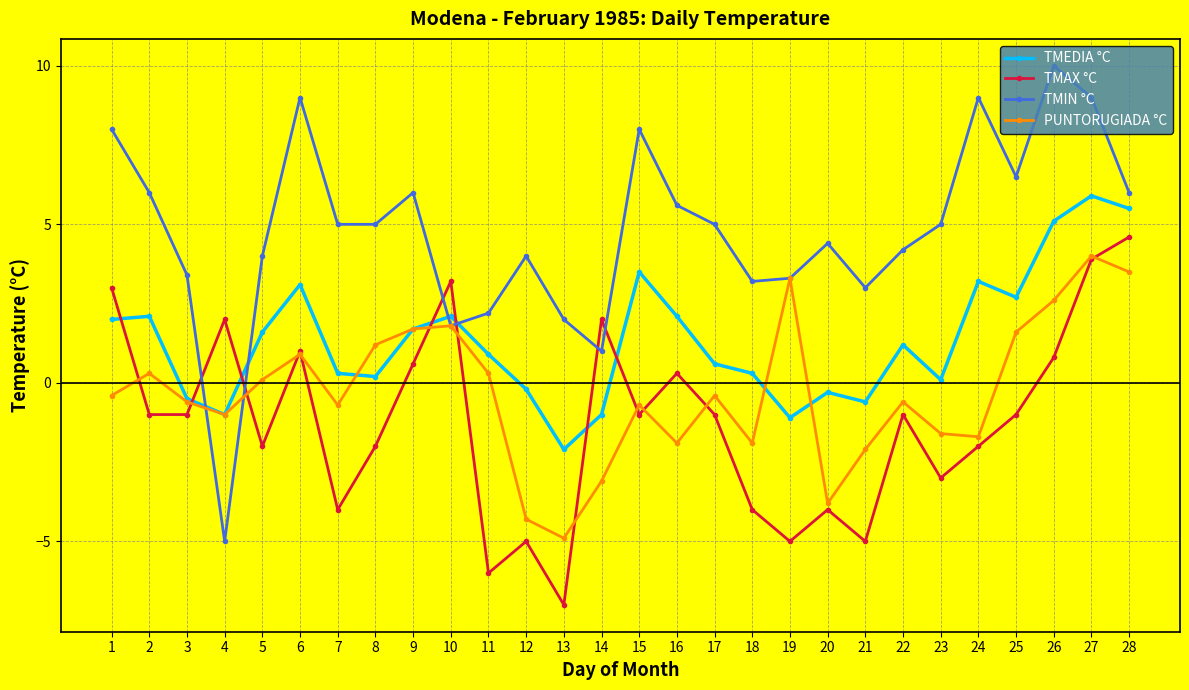

Which series has the largest total across all categories?

TMIN °C